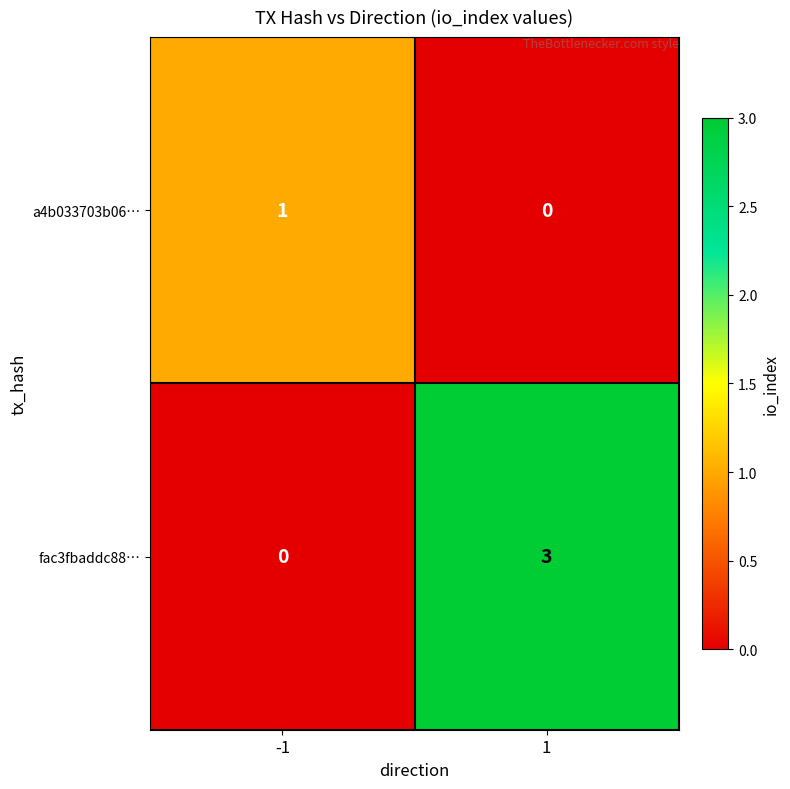

Which series has the largest total across all categories?

fac3fbaddc88…